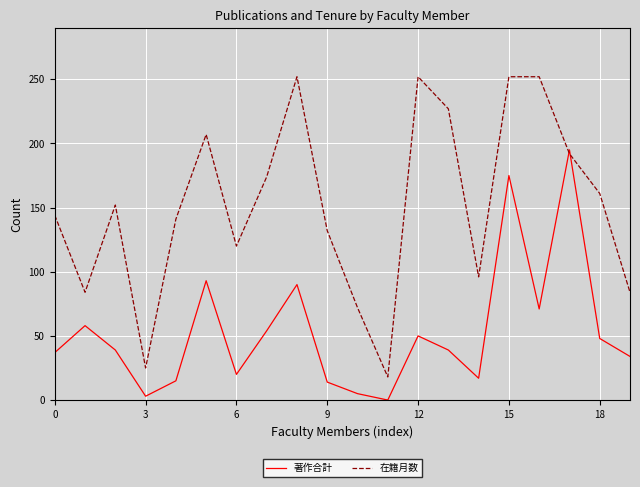

How many intersections are there between 著作合計 and 在籍月数?

2